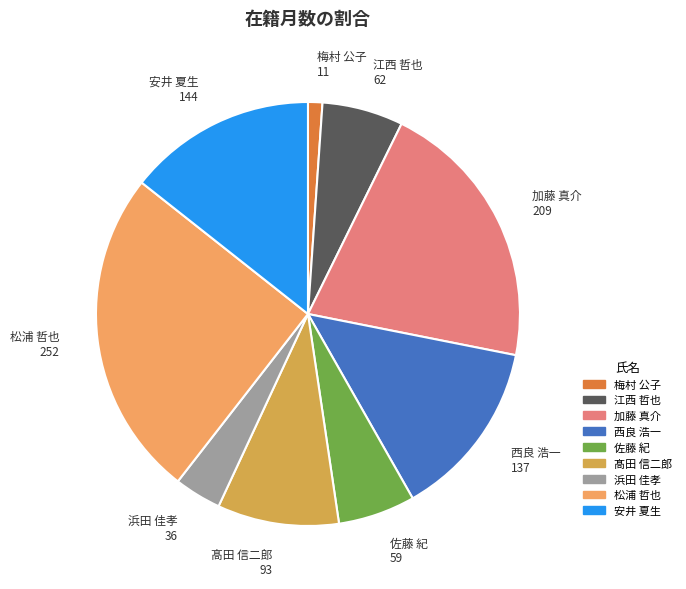

Count the number of slices in the pie.

9